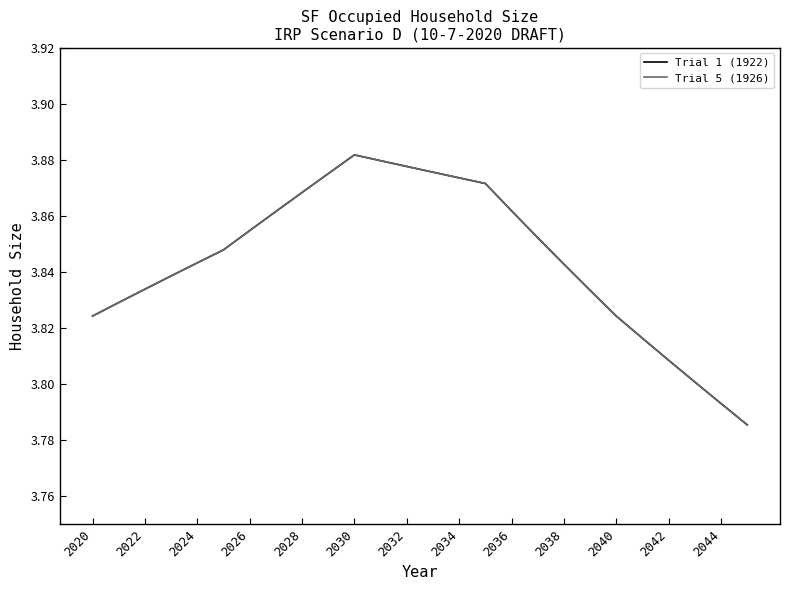

Does the chart have visible grid lines?

No